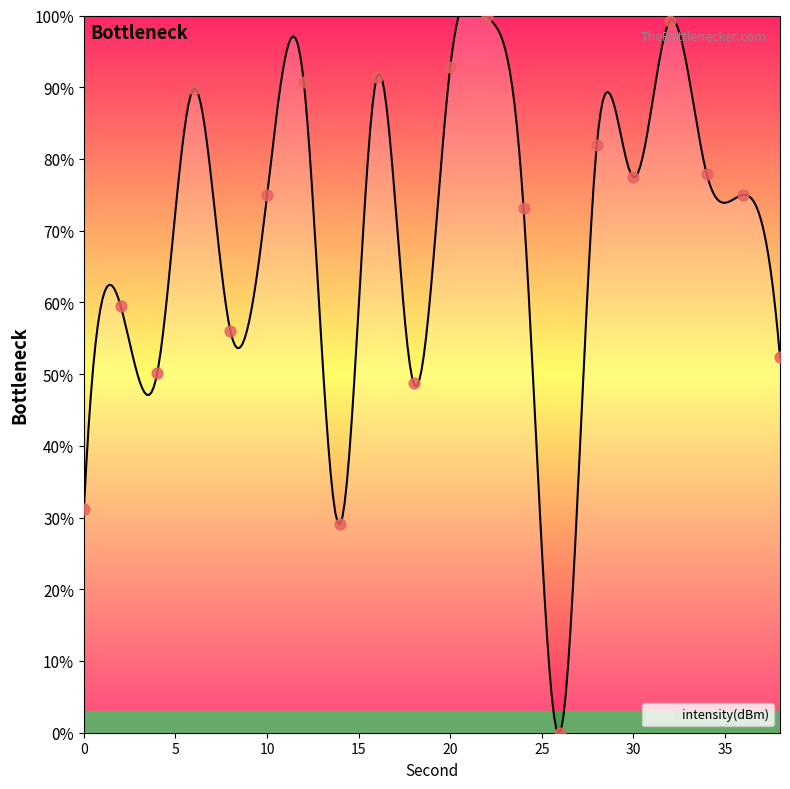

What is the change in value from 30 to 36?

-2.5